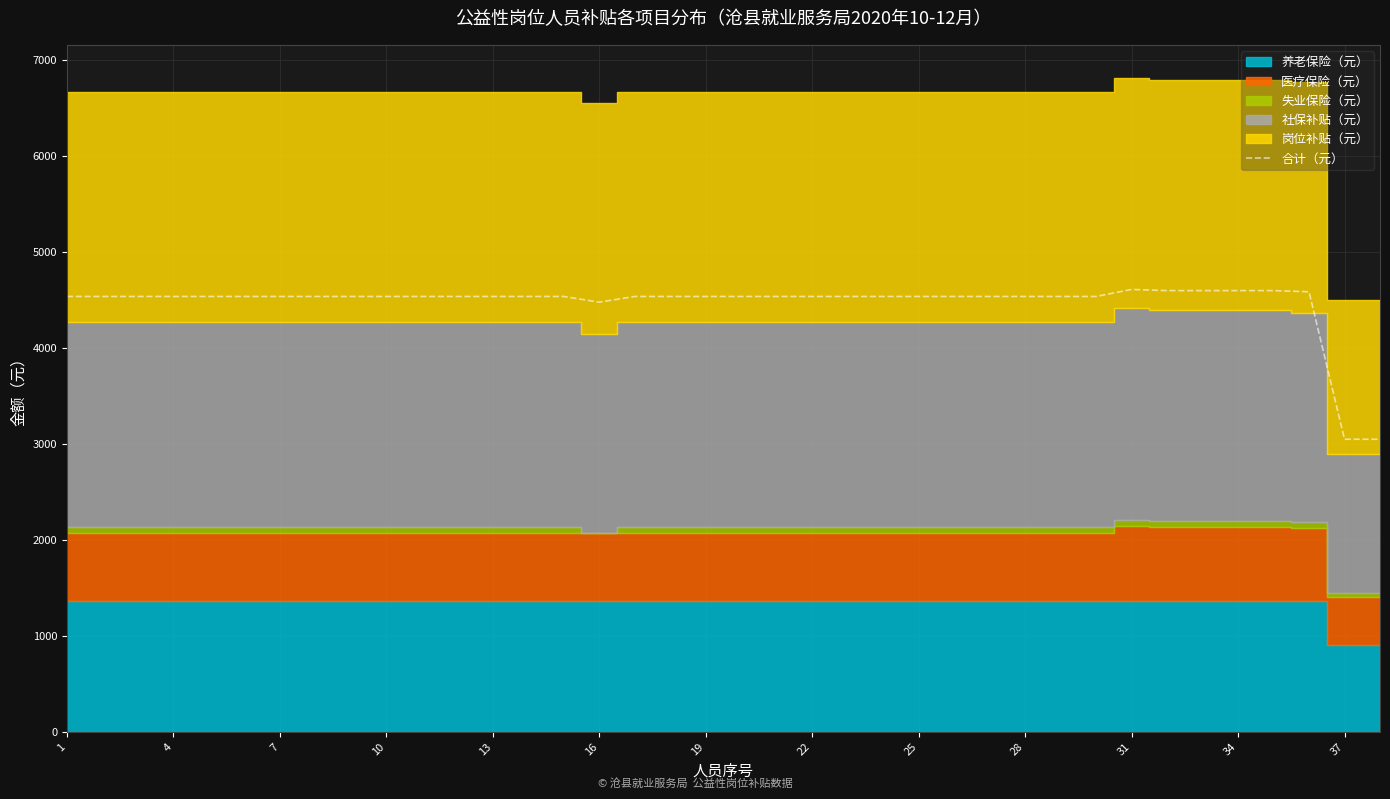

What is the lowest value of the 合计（元） series?

3046.3